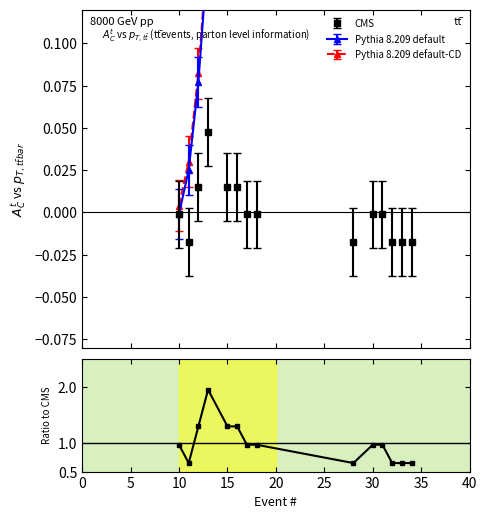

True or false: CMS has more than 0 interior local peaks.

True